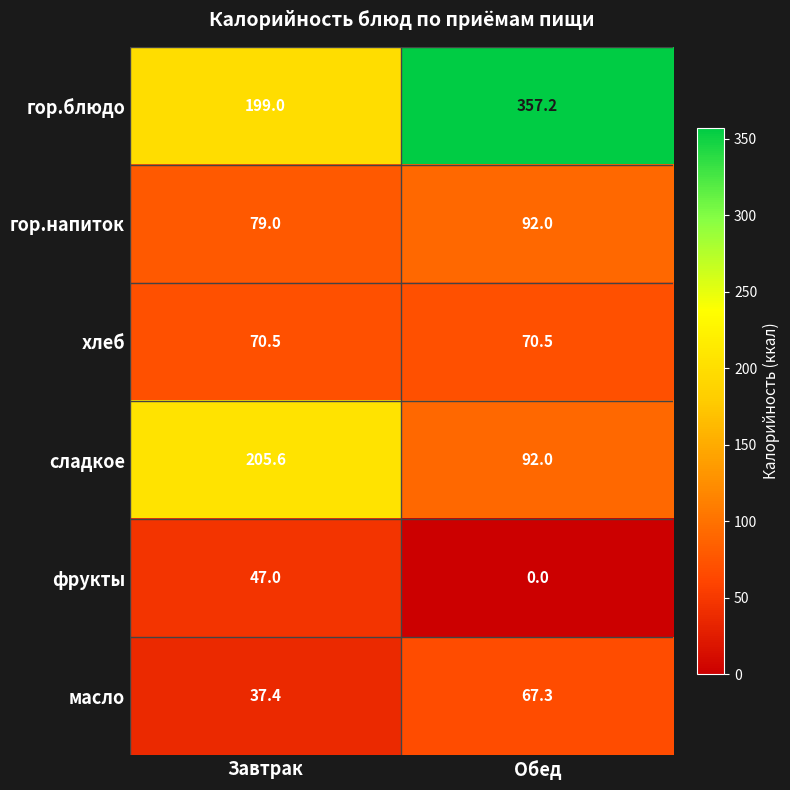

What is the approximate value of сладкое at Обед?

92.0